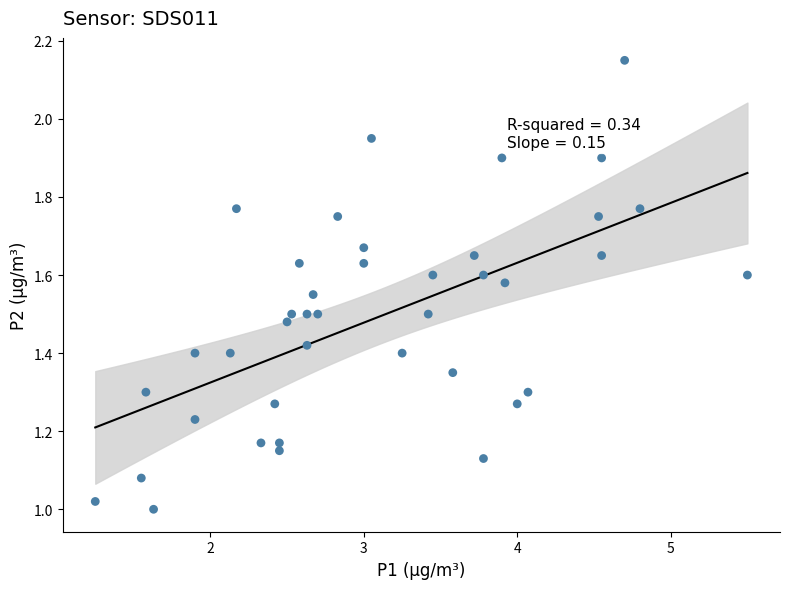

What is the range of X values (max minus min)?

4.2